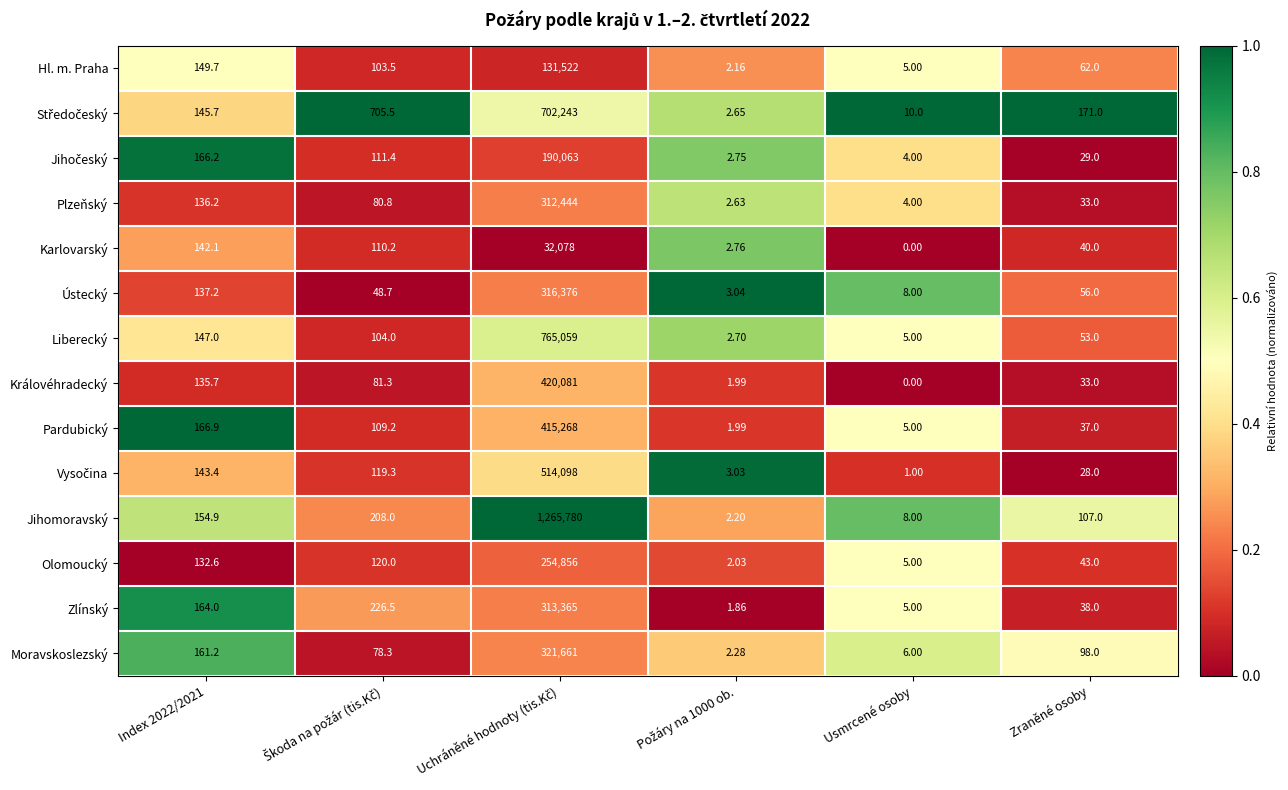

Which series has the widest spread of values?

Jihomoravský